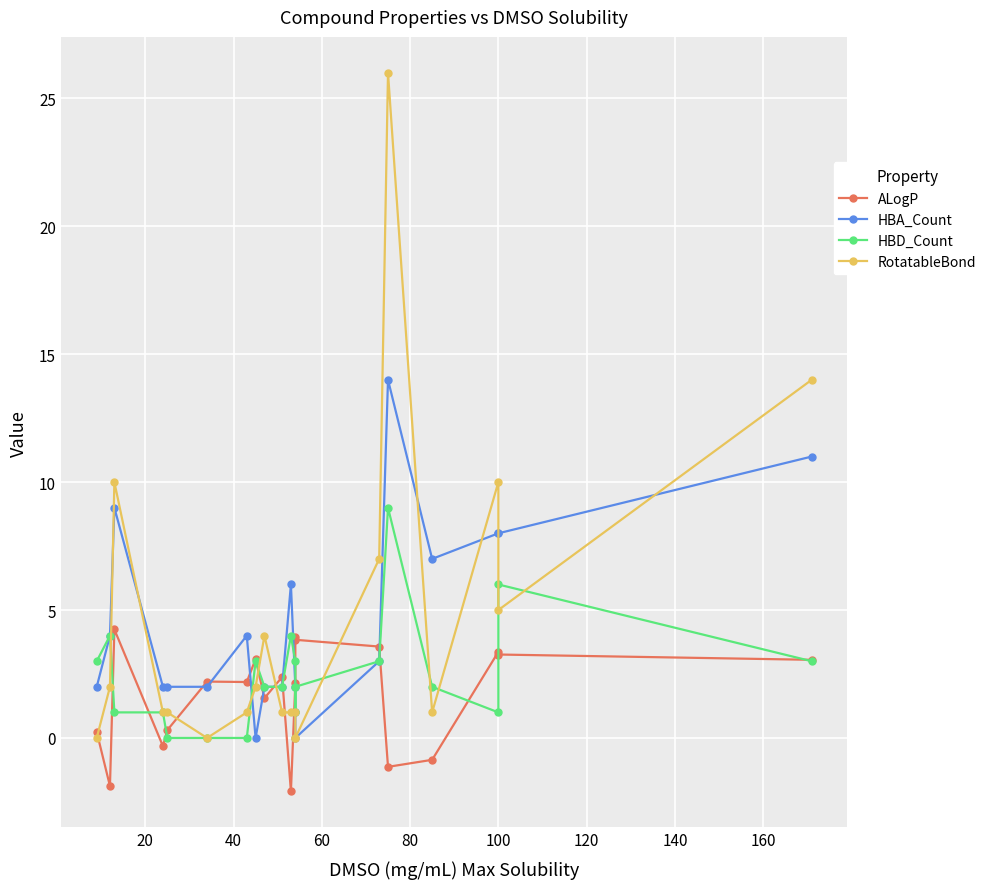

What is the highest value of the ALogP series?

4.2